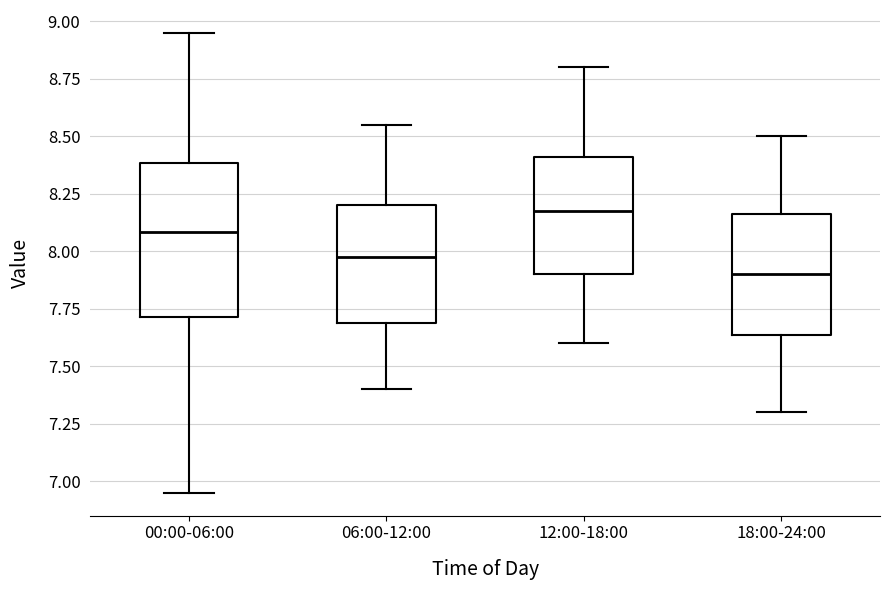

Reading left to right, transcribe this box plot: for each box, give where its median line is, the range the box spans, and where its two whiskers end, as read against the y-axis. The values are not printed on the chart, so give them approximately, as read against the axis.

00:00-06:00: median 8.10, box 7.70 to 8.40, whiskers 6.95 to 8.95
06:00-12:00: median 8.00, box 7.70 to 8.20, whiskers 7.40 to 8.55
12:00-18:00: median 8.20, box 7.90 to 8.40, whiskers 7.60 to 8.80
18:00-24:00: median 7.90, box 7.65 to 8.15, whiskers 7.30 to 8.50